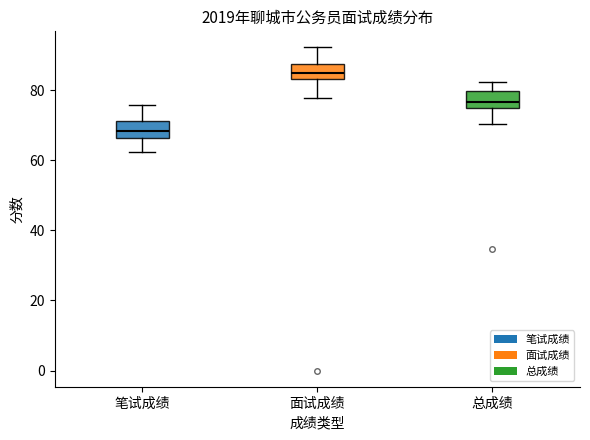

Where is the upper edge of the box for 面试成绩 on the y-axis? The values are not printed on the chart, so give them approximately, as read against the axis.

88